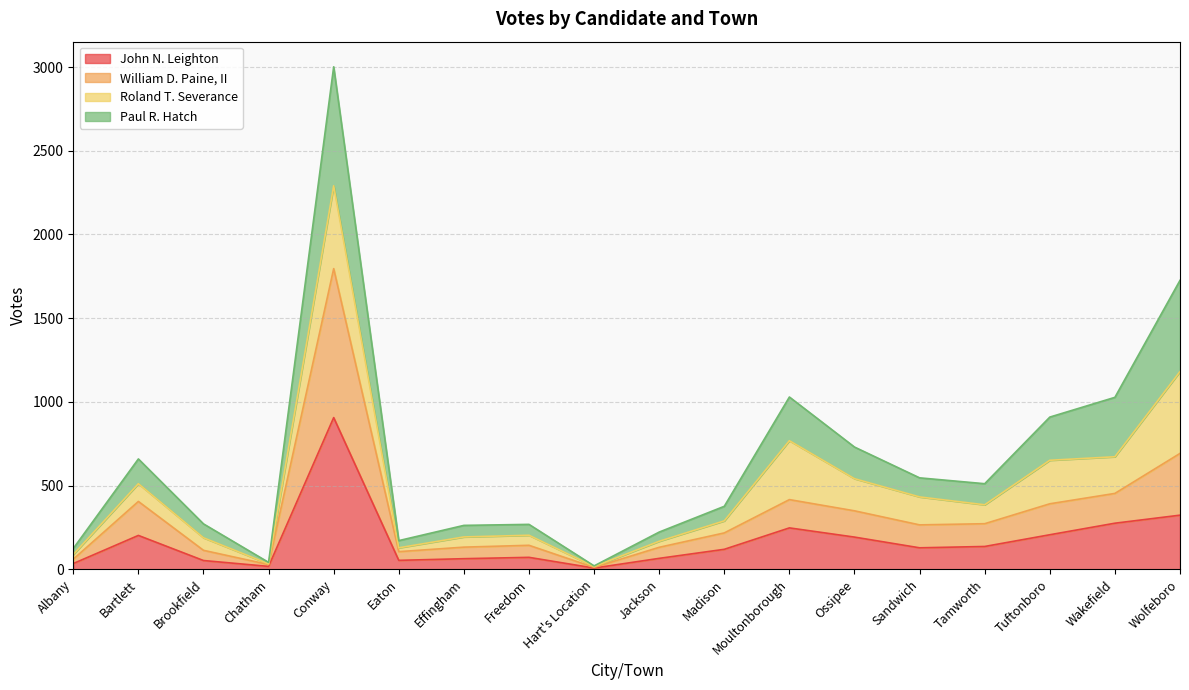

Which category has the highest value in the John N. Leighton series?

Conway